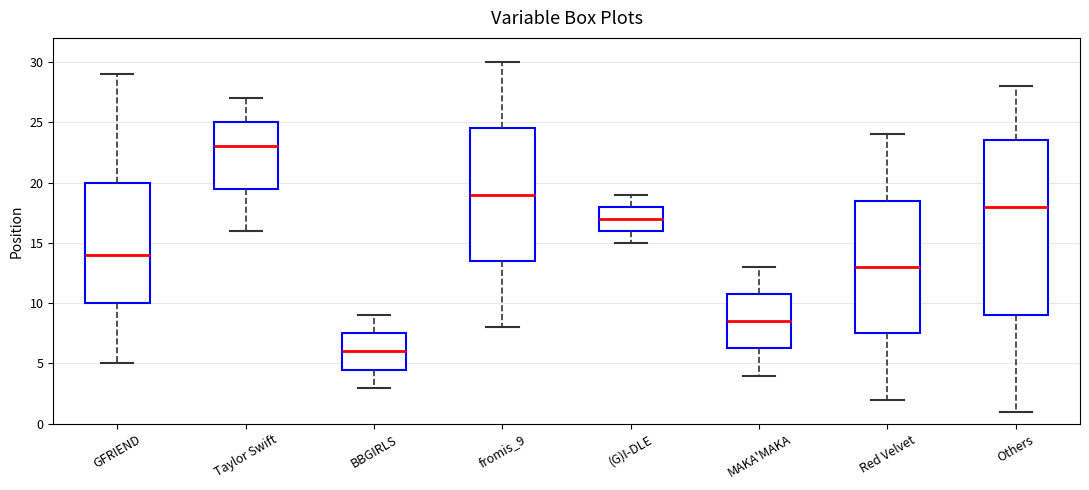

Comparing the boxes themselves (not the whiskers), which one is the tallest?

Others